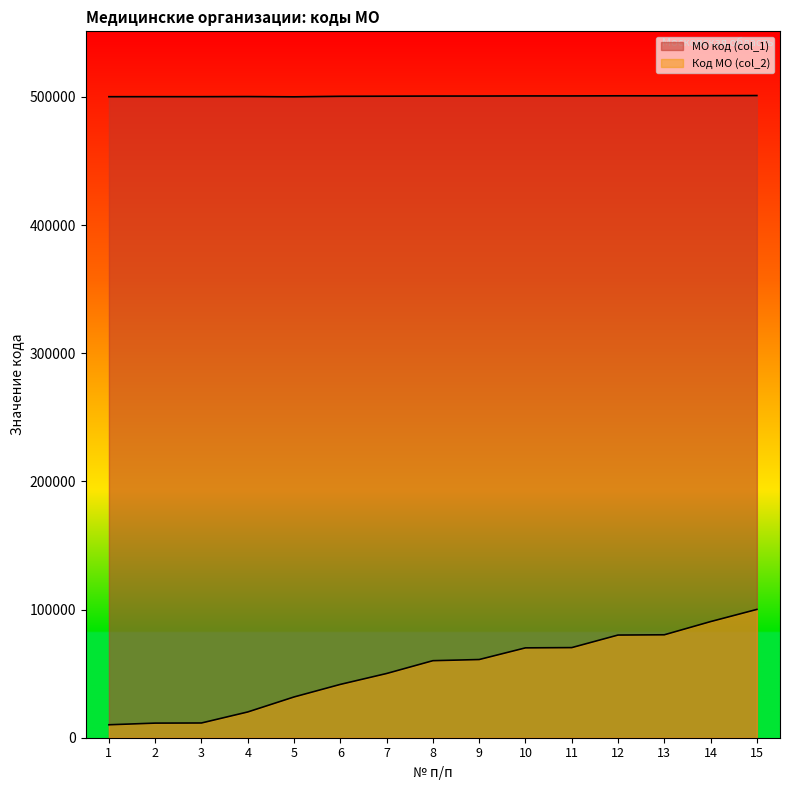

What is the average value of the МО код (col_1) series?

500505